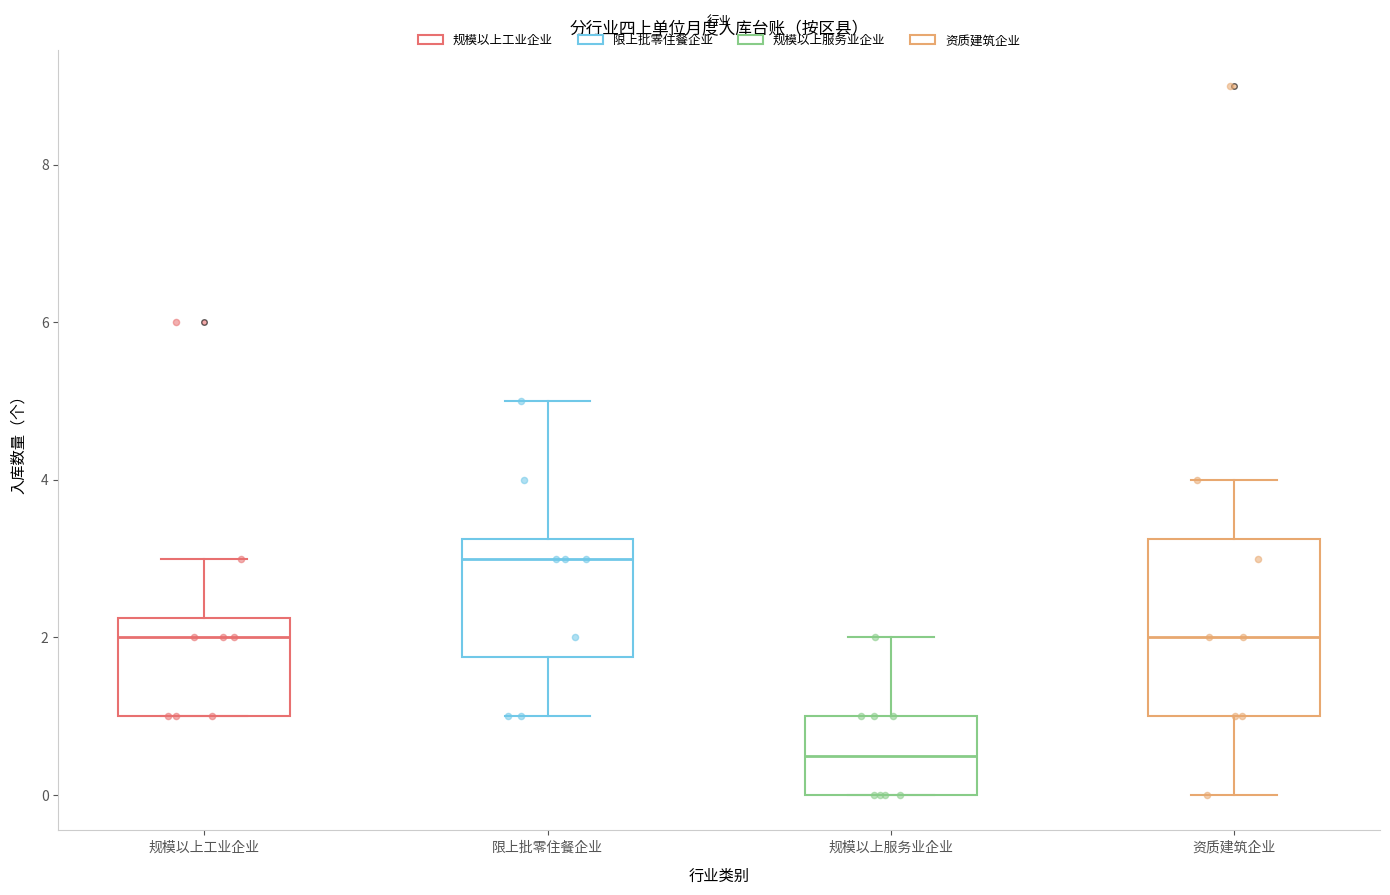

Reading left to right, read every box against the y-axis: the position of its median line, the range the box covers, and the ends of its whiskers. The values are not printed on the chart, so give them approximately, as read against the axis.

规模以上工业企业: median 2.0, box 1.0 to 2.2, whiskers 1.0 to 3.0
限上批零住餐企业: median 3.0, box 1.8 to 3.2, whiskers 1.0 to 5.0
规模以上服务业企业: median 0.6, box 0.0 to 1.0, whiskers 0.0 to 2.0
资质建筑企业: median 2.0, box 1.0 to 3.2, whiskers 0.0 to 4.0